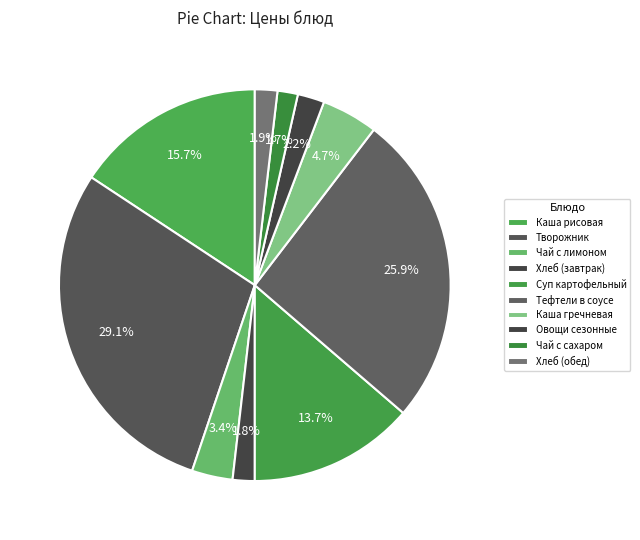

Is Чай с лимоном the majority of the pie?

No